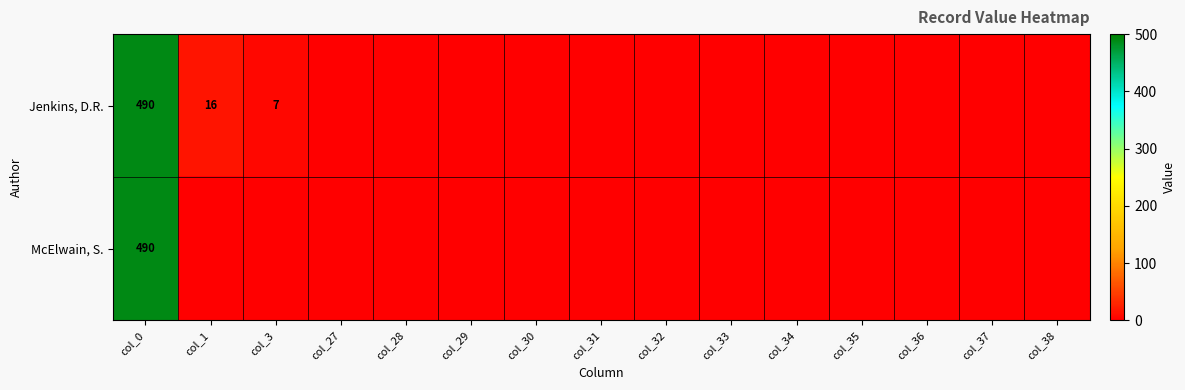

List the series in order of their peak value, highest first.

Jenkins, D.R., McElwain, S.